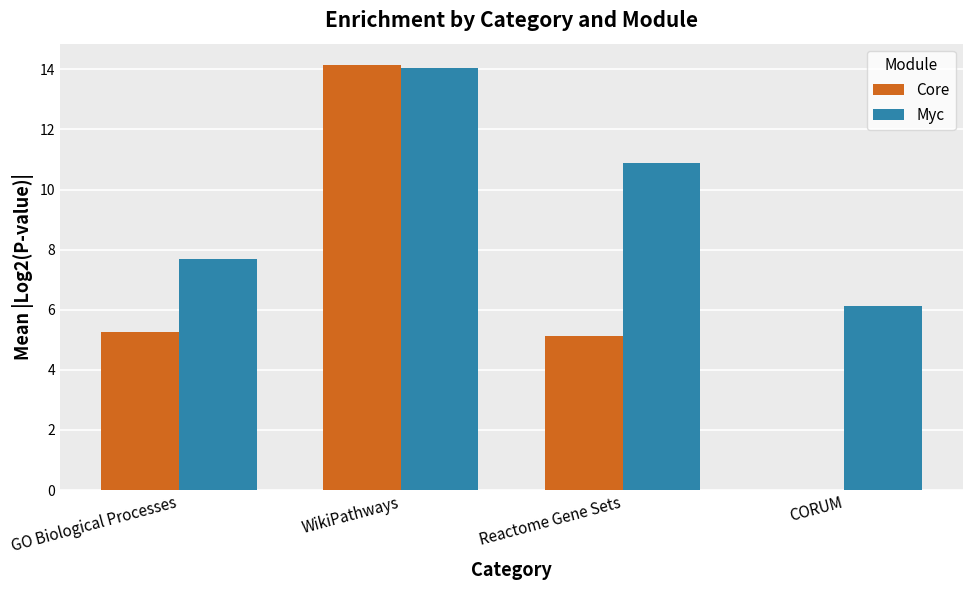

At which label is Myc closest to 10?

Reactome Gene Sets